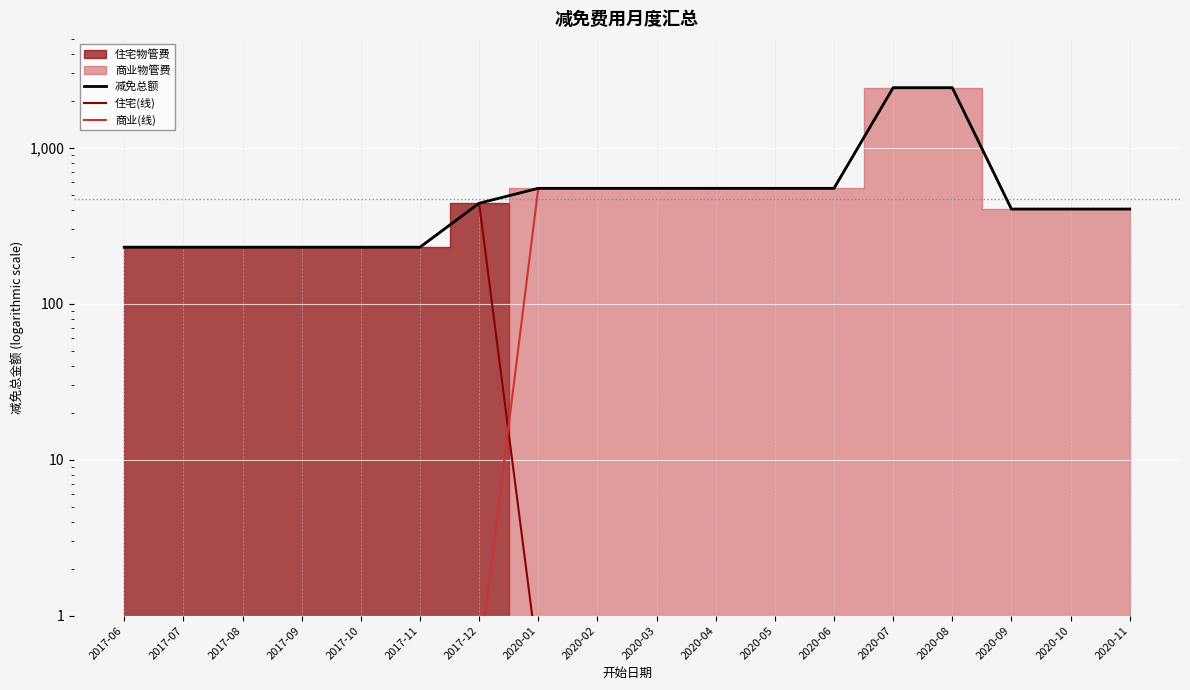

What is the minimum value for 商业(线)?

0.5